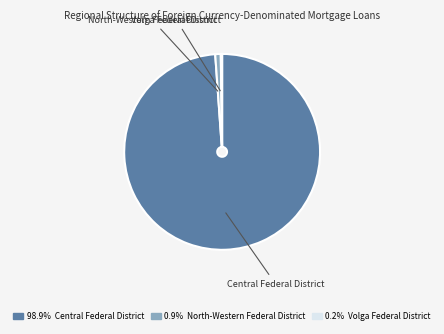

Is there a majority slice in this chart?

Yes